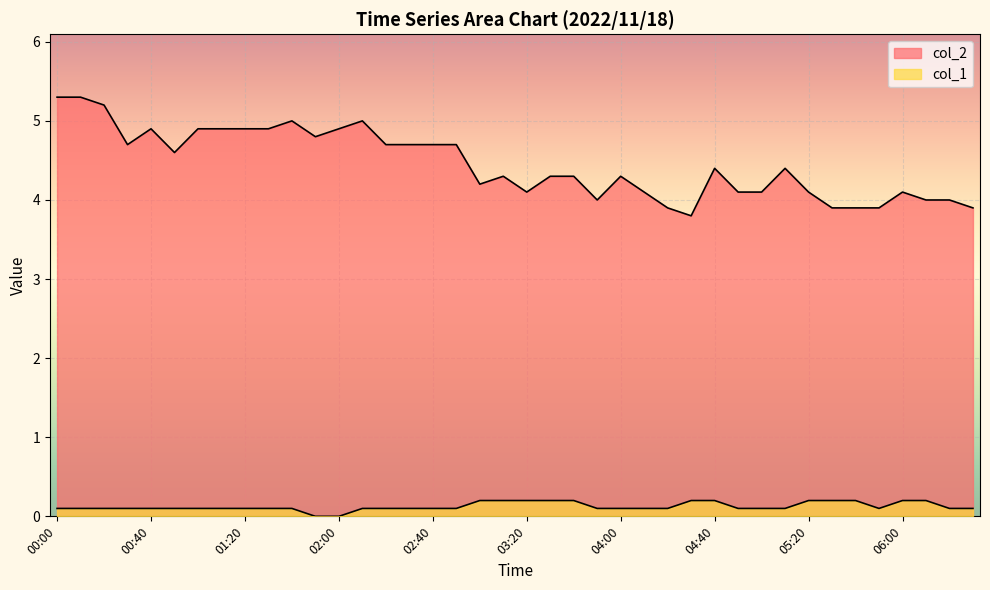

Reading left to right, extract all data points from this chart.

col_2: 00:00=5.3	00:10=5.3	00:20=5.2	00:30=4.7	00:40=4.9	00:50=4.6	01:00=4.9	01:10=4.9	01:20=4.9	01:30=4.9	01:40=5.0	01:50=4.8	02:00=4.9	02:10=5.0	02:20=4.7	02:30=4.7	02:40=4.7	02:50=4.7	03:00=4.2	03:10=4.3	03:20=4.1	03:30=4.3	03:40=4.3	03:50=4.0	04:00=4.3	04:10=4.1	04:20=3.9	04:30=3.8	04:40=4.4	04:50=4.1	05:00=4.1	05:10=4.4	05:20=4.1	05:30=3.9	05:40=3.9	05:50=3.9	06:00=4.1	06:10=4.0	06:20=4.0	06:30=3.9
col_1: 00:00=0.1	00:10=0.1	00:20=0.1	00:30=0.1	00:40=0.1	00:50=0.1	01:00=0.1	01:10=0.1	01:20=0.1	01:30=0.1	01:40=0.1	01:50=0.0	02:00=0.0	02:10=0.1	02:20=0.1	02:30=0.1	02:40=0.1	02:50=0.1	03:00=0.2	03:10=0.2	03:20=0.2	03:30=0.2	03:40=0.2	03:50=0.1	04:00=0.1	04:10=0.1	04:20=0.1	04:30=0.2	04:40=0.2	04:50=0.1	05:00=0.1	05:10=0.1	05:20=0.2	05:30=0.2	05:40=0.2	05:50=0.1	06:00=0.2	06:10=0.2	06:20=0.1	06:30=0.1